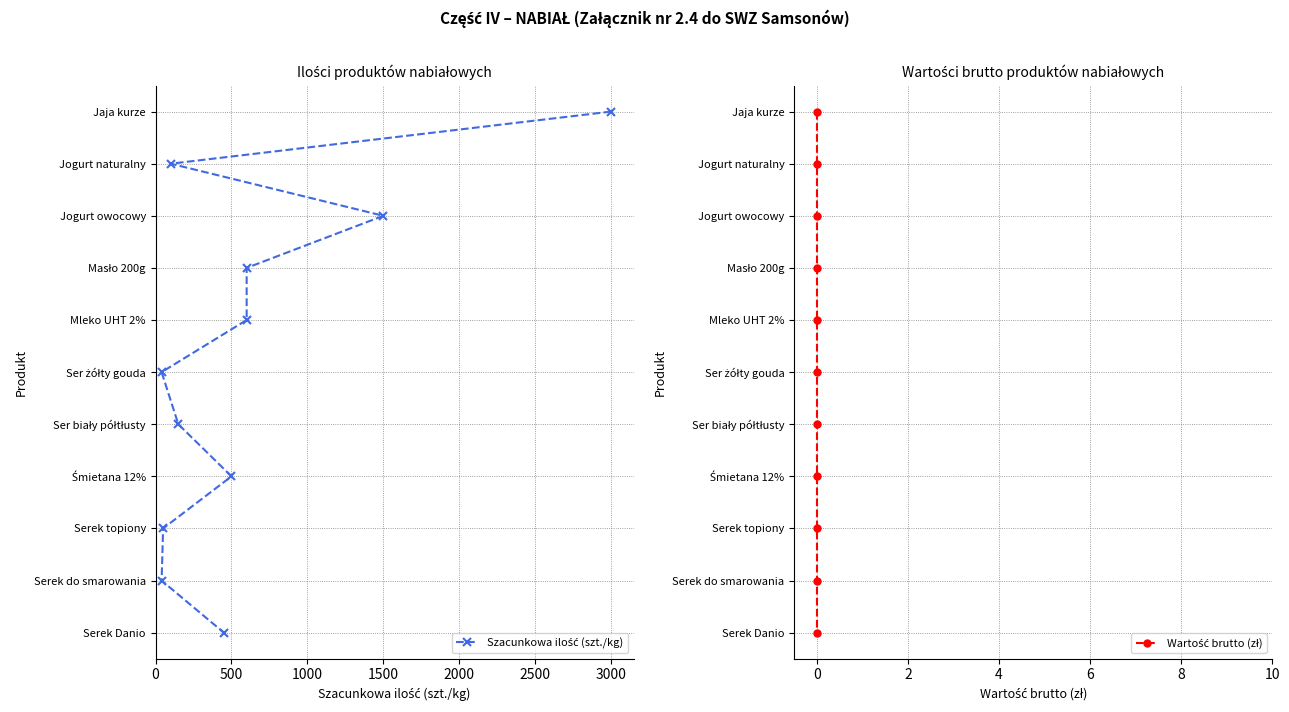

True or false: Szacunkowa ilość (szt./kg) has more than 0 interior local peaks.

False